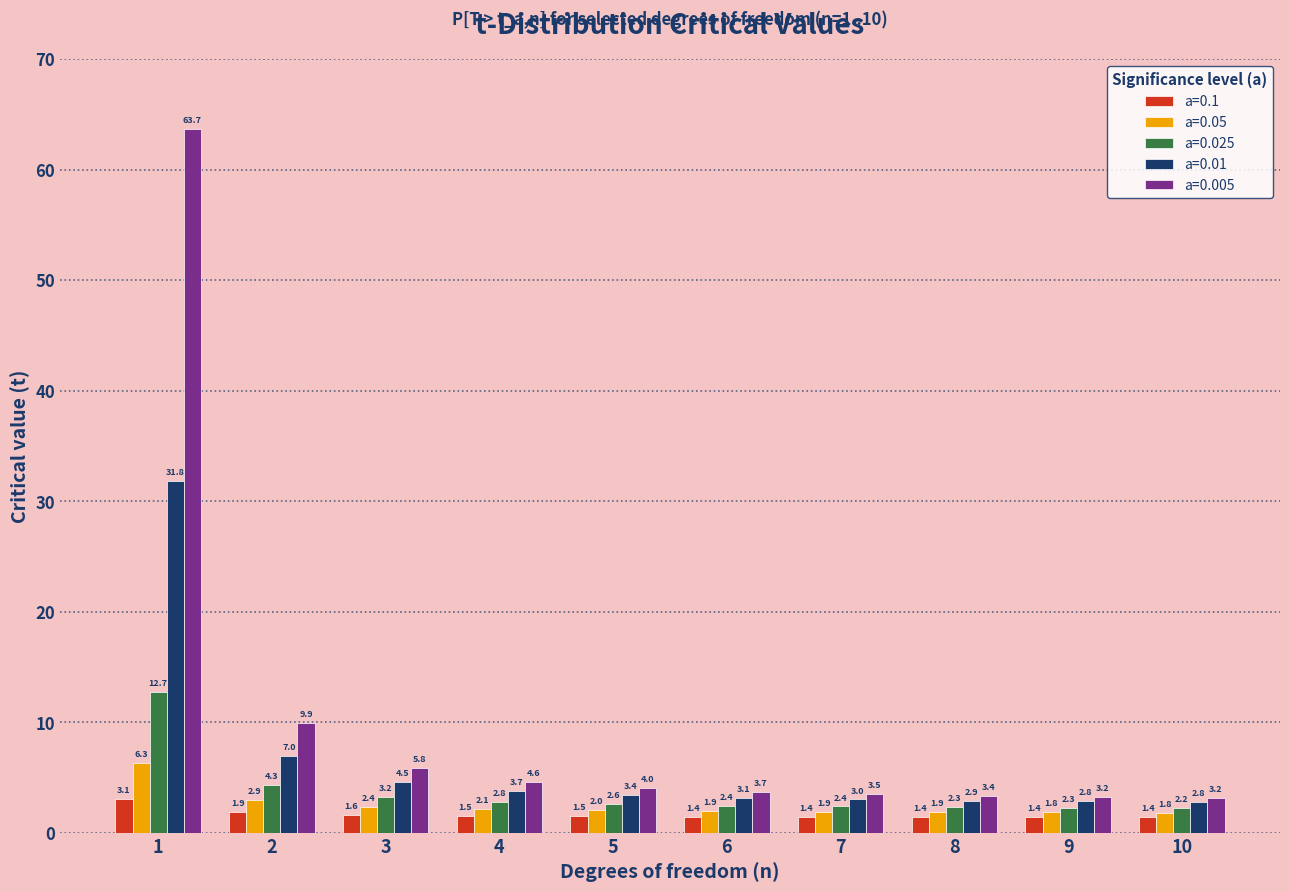

What is the value of the a=0.01 bar at the 10th from the left?

2.8